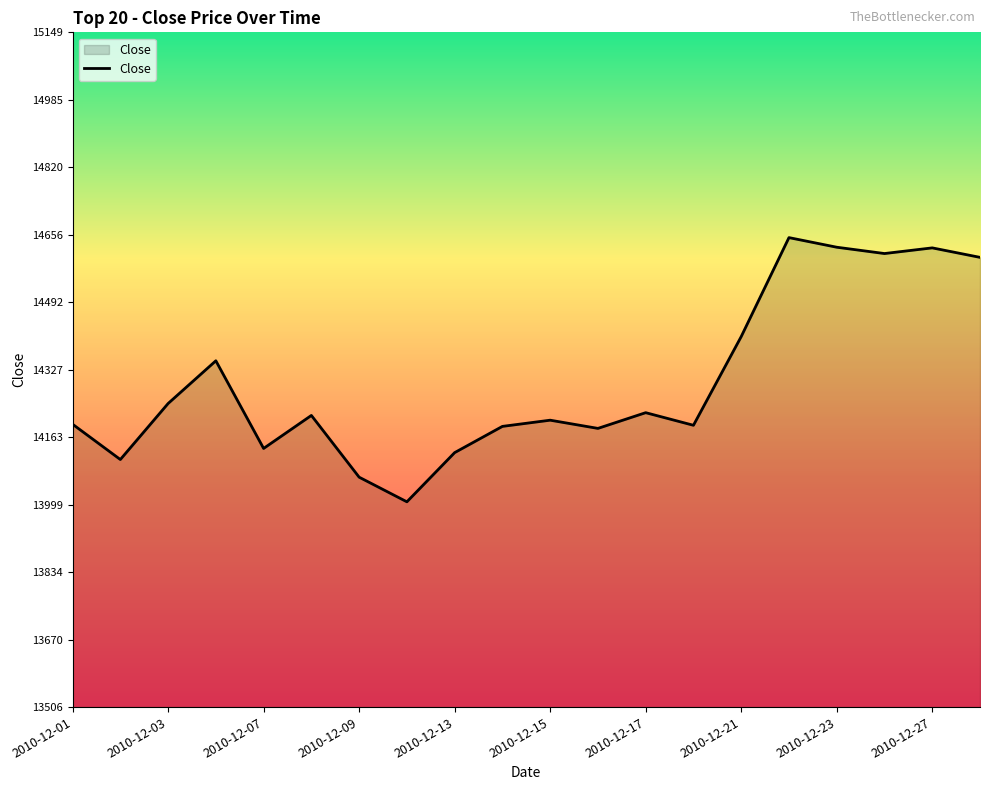

What is the maximum value shown in the chart?

14649.5